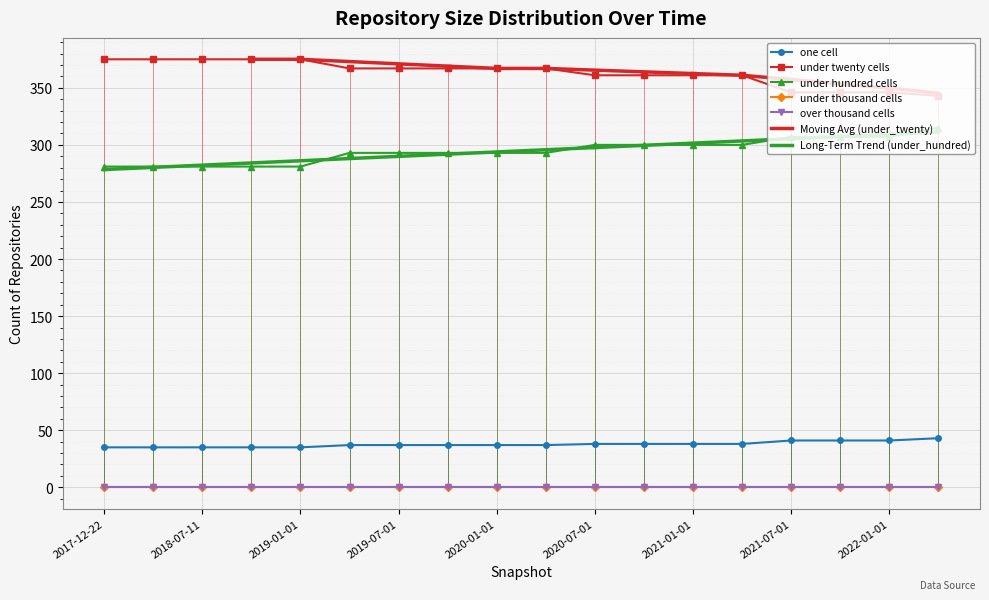

What position from the left is 2020-01-01?

9